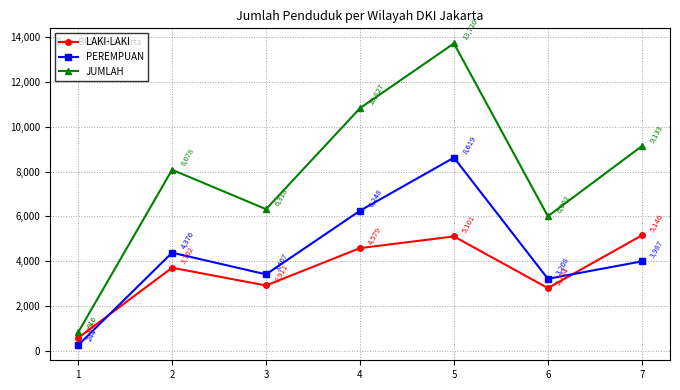

What is the difference between the maximum and minimum values in the PEREMPUAN series?

8375